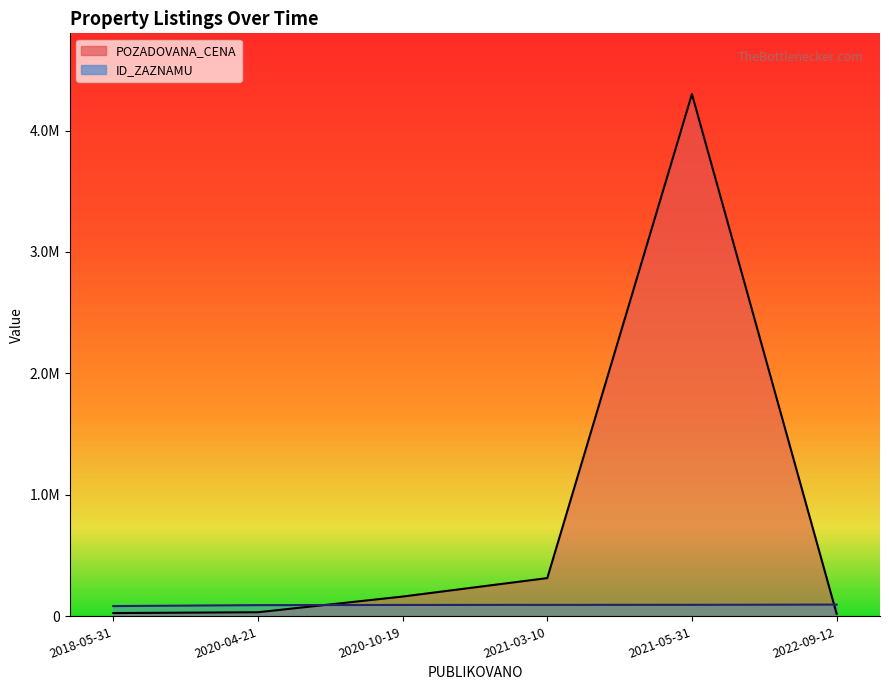

What is the label of the 5th point from the left?

2021-05-31